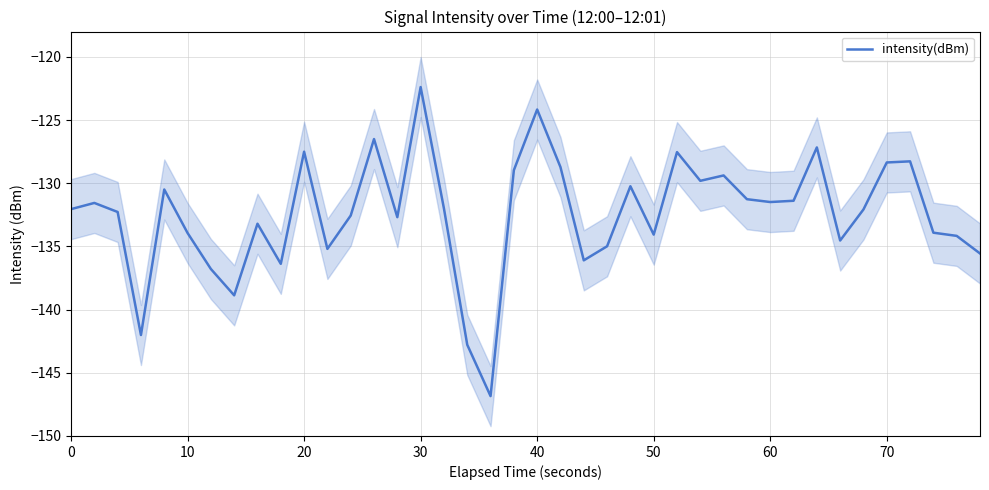

What is the highest value of the intensity(dBm) series?

-122.4